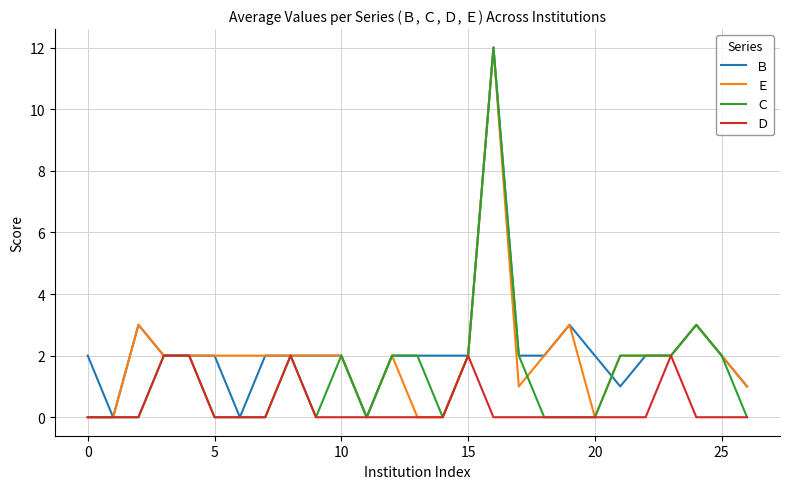

The Ｃ series shows 1 at 25. True or false?

False